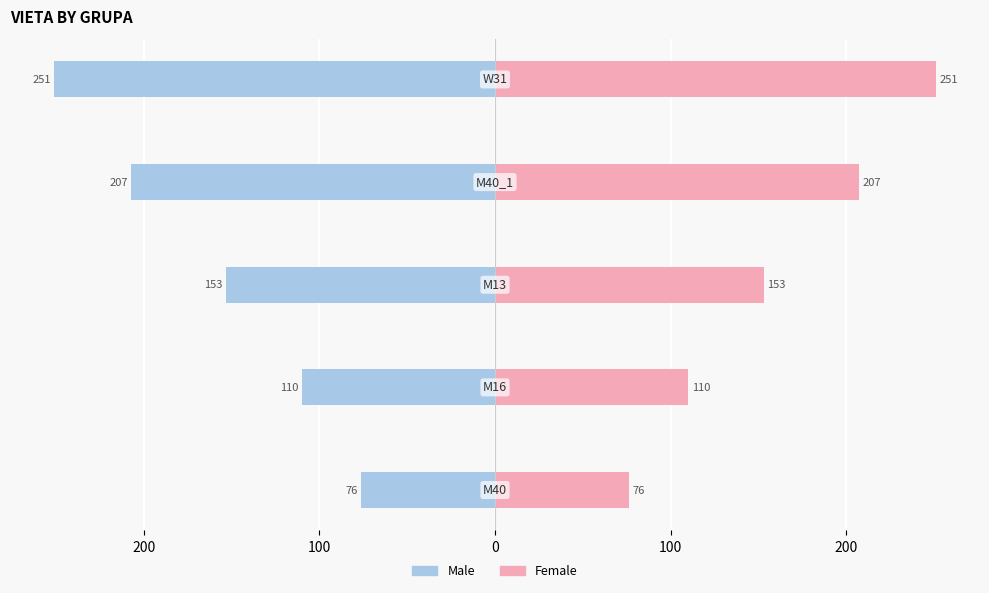

What is the highest value of the Male series?

-76